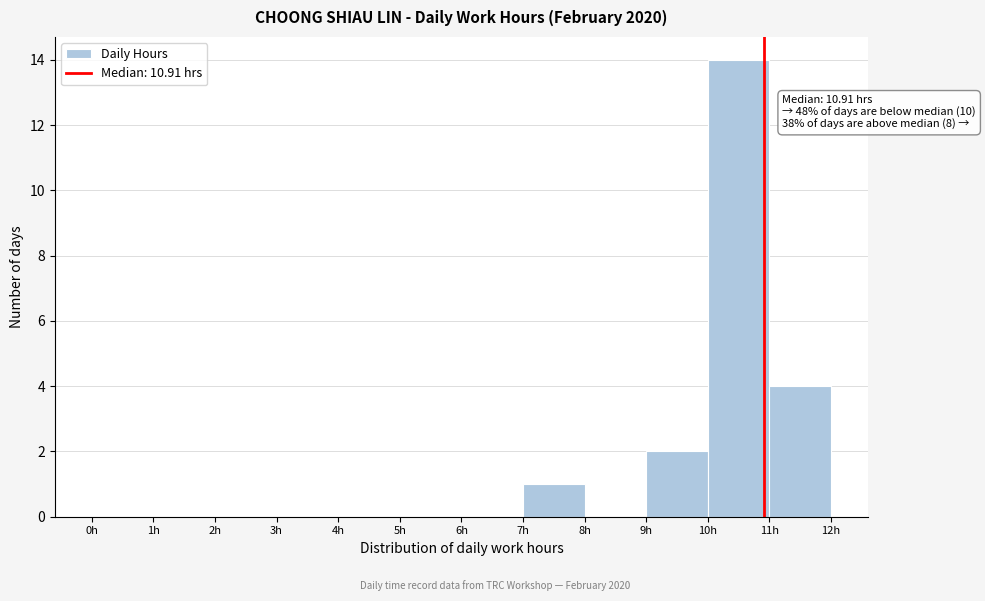

Which range on the x-axis has the tallest bar?

10 to 11